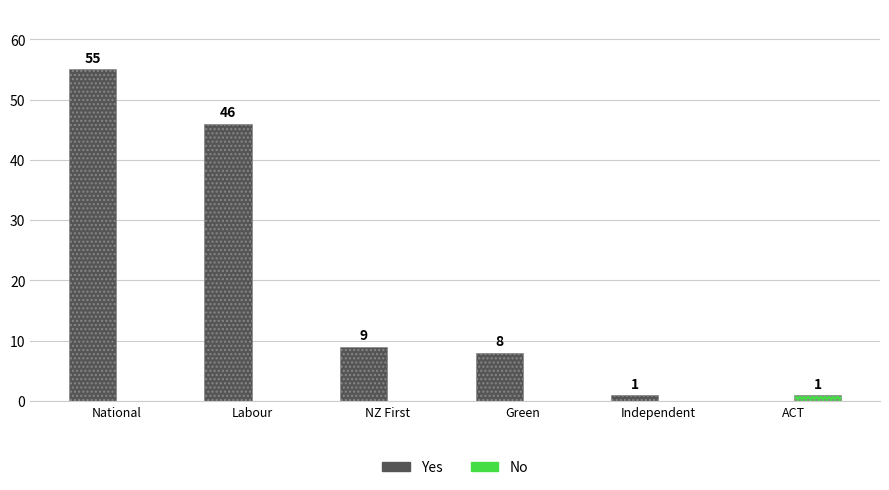

How many No values are between 0 and 1?

6